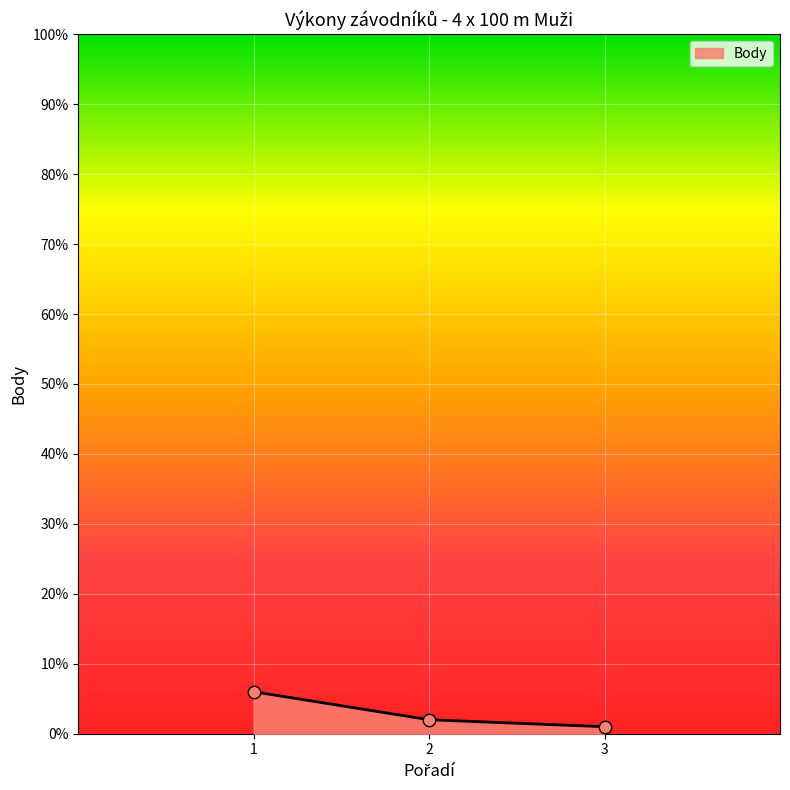

What is the change in value from 1 to 2?

-4